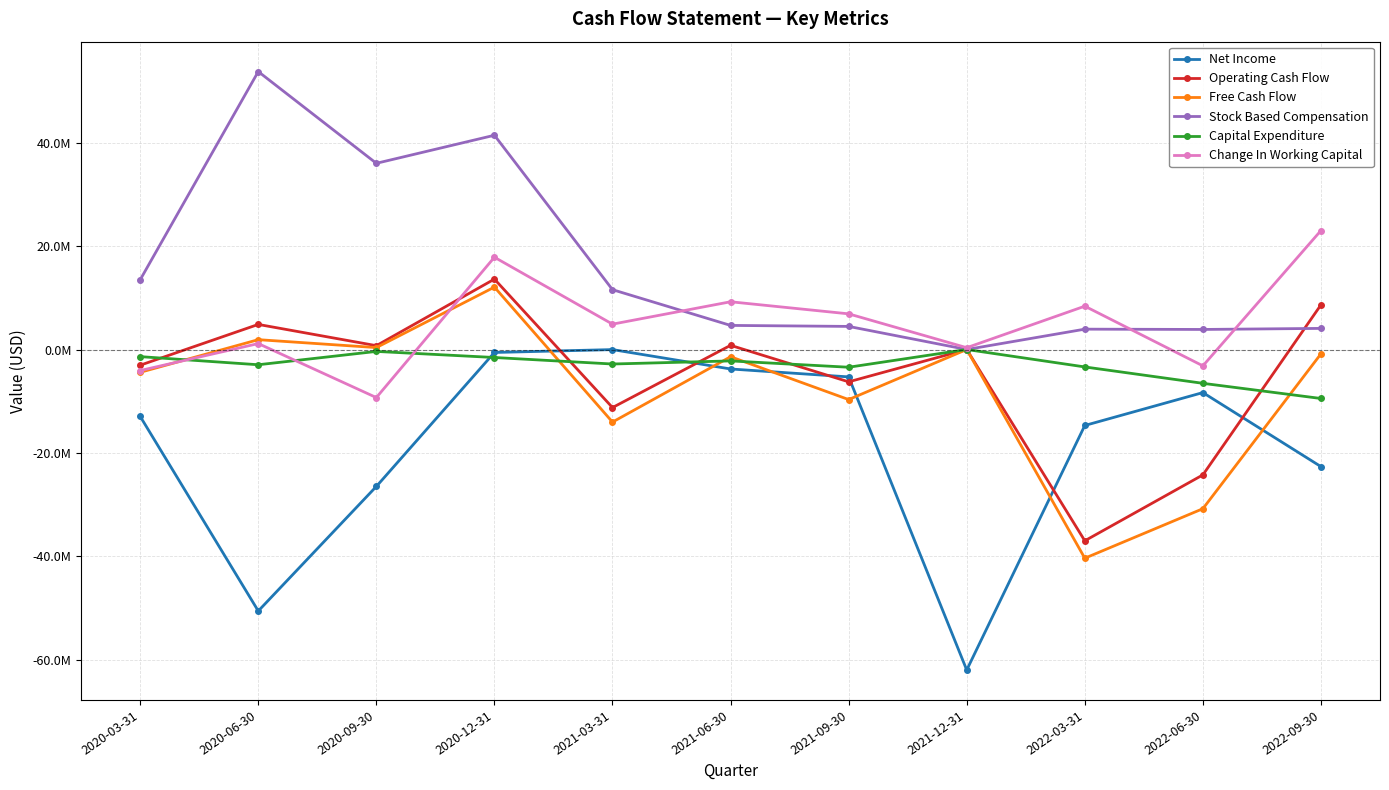

What are all the series names shown in the legend?

Net Income, Operating Cash Flow, Free Cash Flow, Stock Based Compensation, Capital Expenditure, Change In Working Capital